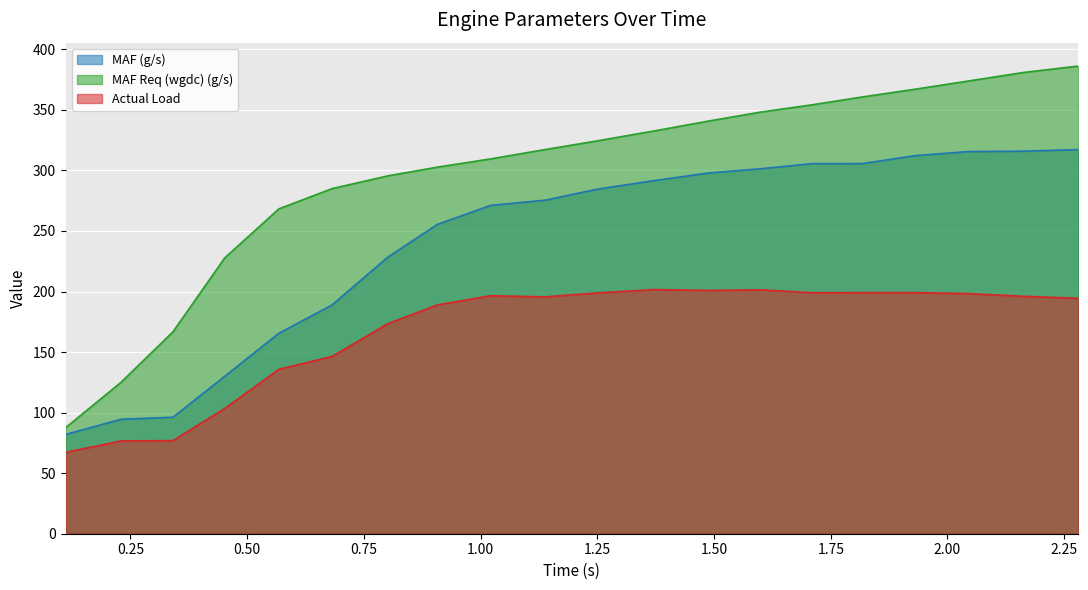

What is the value of the Actual Load point at the 1st from the left?

67.2